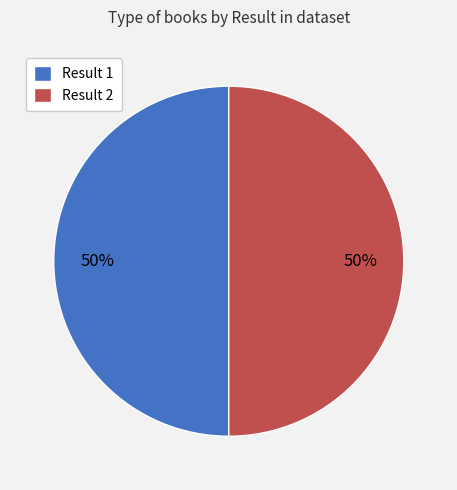

To the nearest percent, what portion does Result 1 represent?

50%